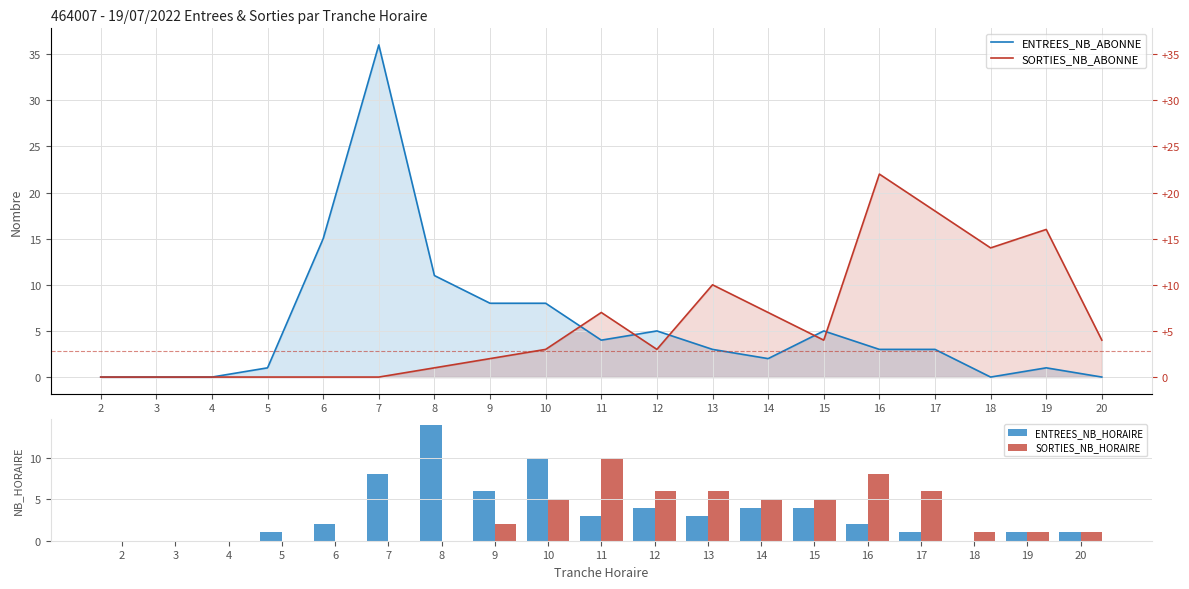

Which series changed the most between 6 and 8?

ENTREES_NB_HORAIRE